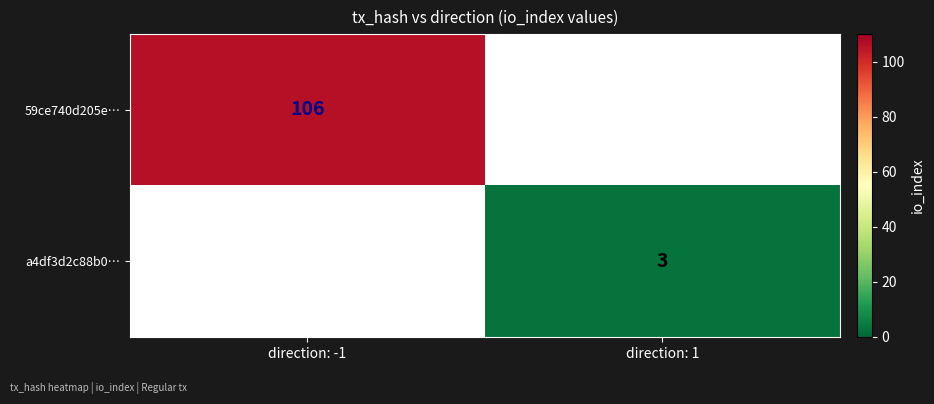

Is the value of a4df3d2c88b0… at direction: 1 greater than the value of 59ce740d205e… at direction: -1?

No